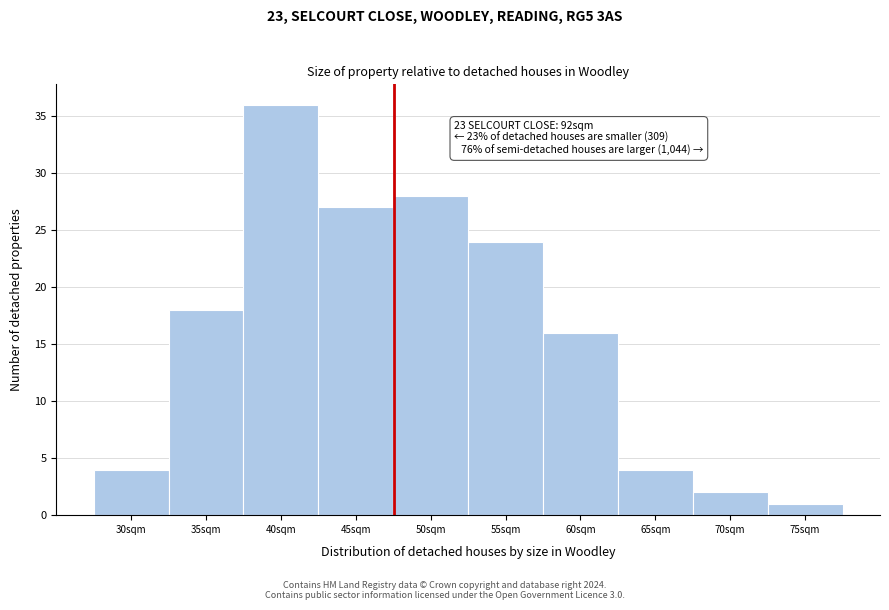

Reading right to left, what are all the values shown in this chart?

75sqm=1	70sqm=2	65sqm=4	60sqm=16	55sqm=24	50sqm=28	45sqm=27	40sqm=36	35sqm=18	30sqm=4